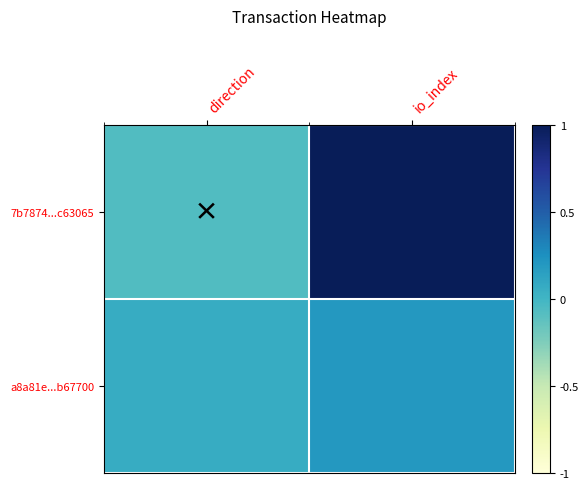

How many categories are shown in the chart?

2